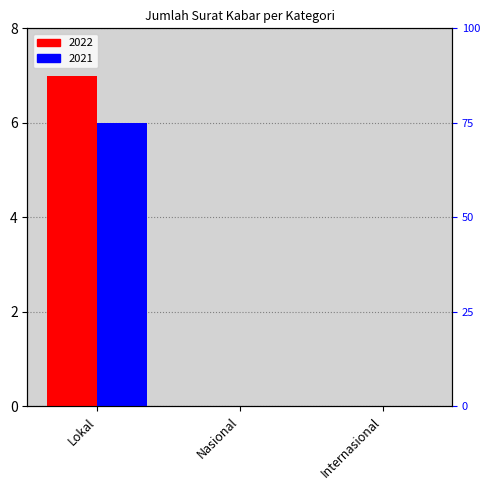

The value of 2022 at Lokal is 7. True or false?

True